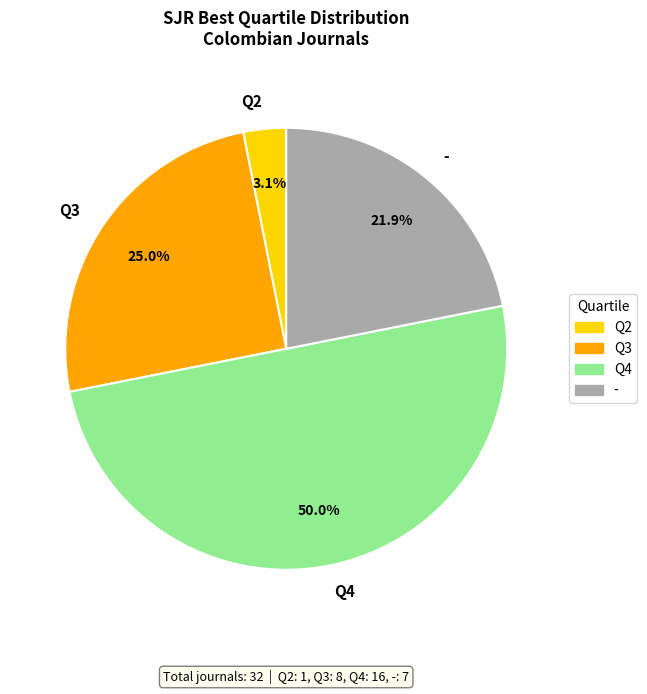

What is the ratio of the value at Q4 to the value at Q3?

2.0